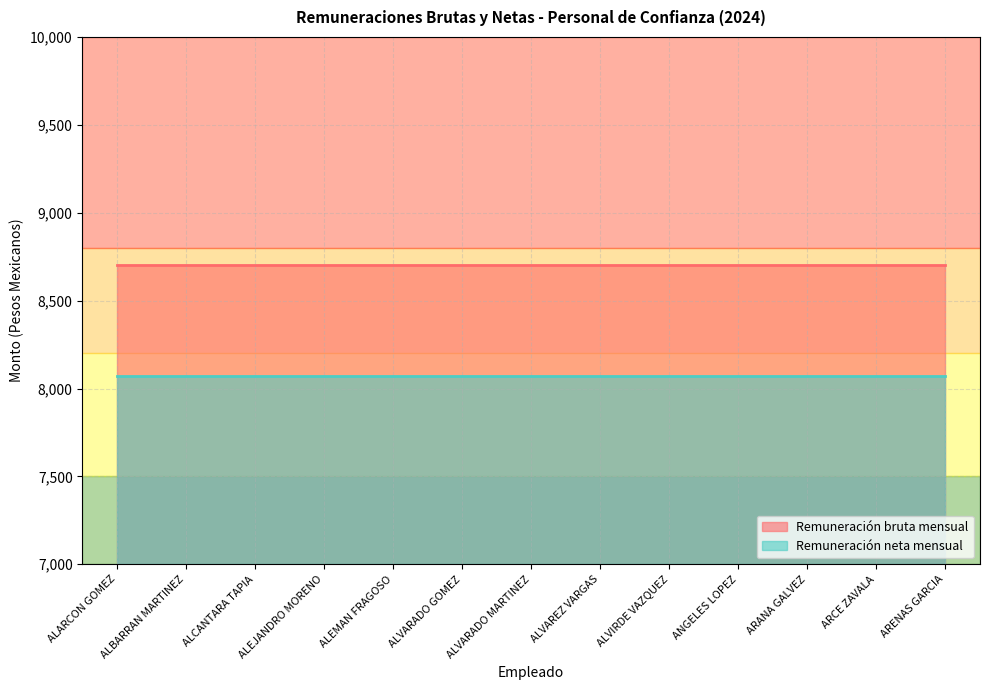

At how many categories does at least one series exceed 8115?

13